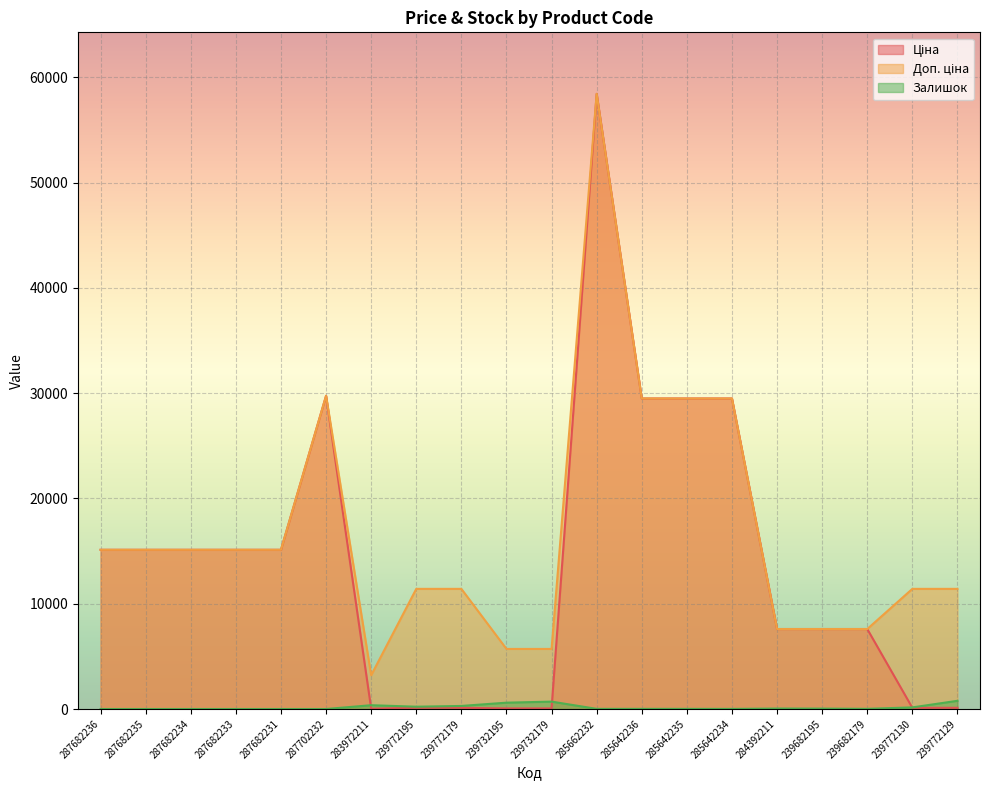

What are all the series names shown in the legend?

Ціна, Доп. ціна, Залишок